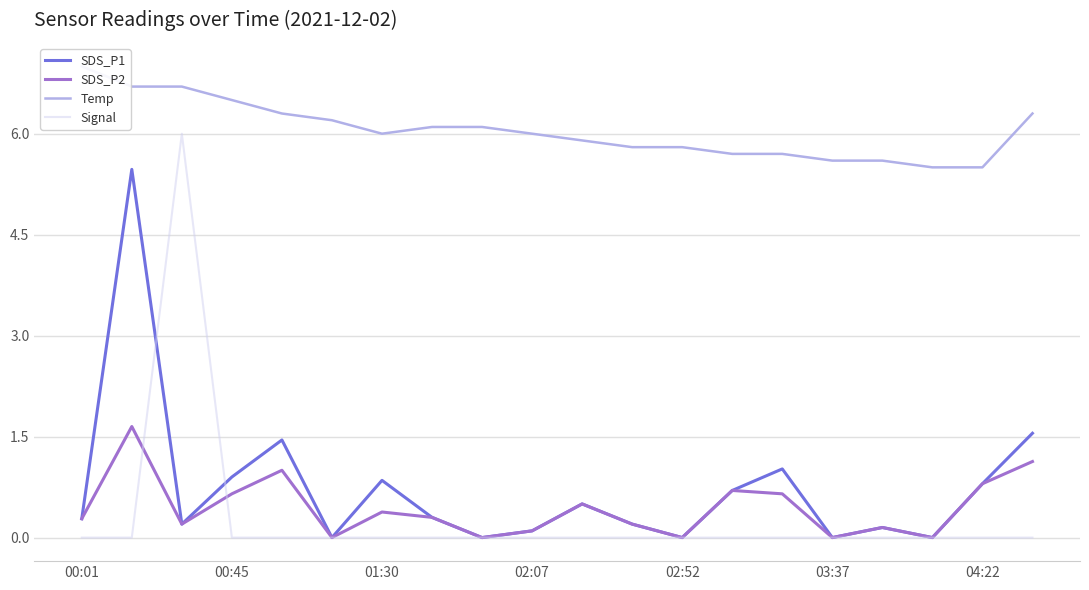

At which category does the chart reach its peak across all series?

00:01